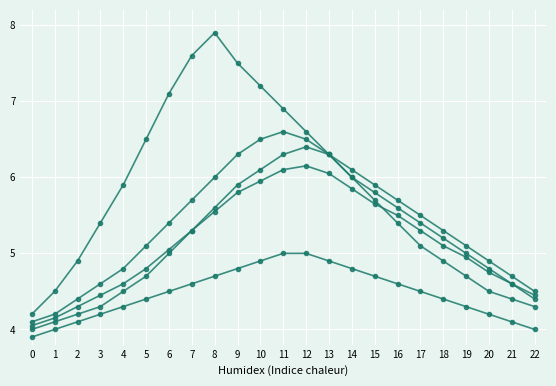

How many lines are shown in the chart?

5